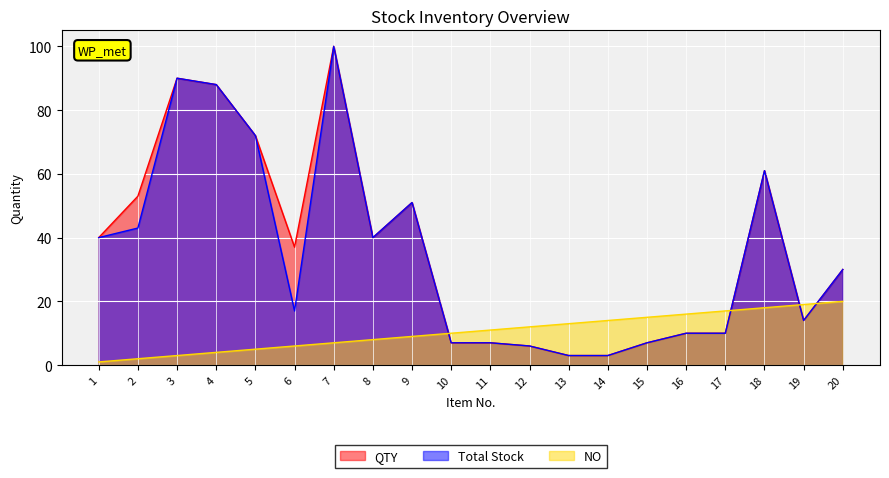

Count the number of categories in the chart.

20